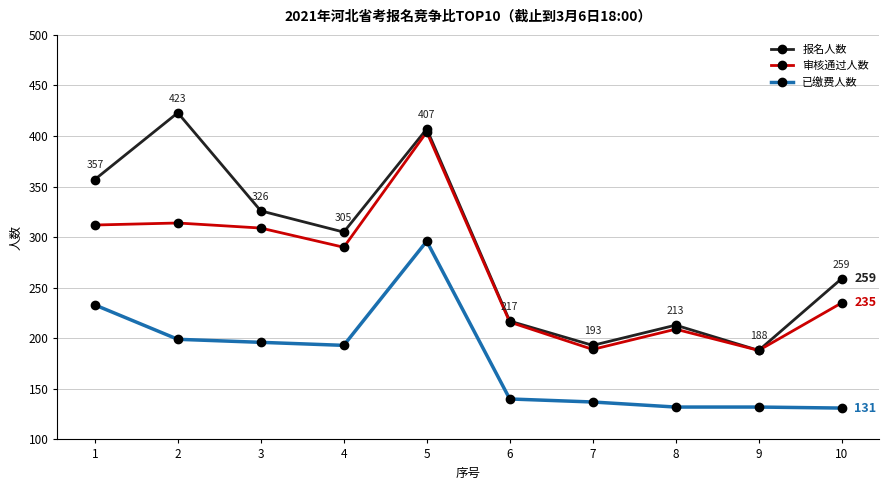

True or false: 已缴费人数 and 审核通过人数 intersect in this chart.

False